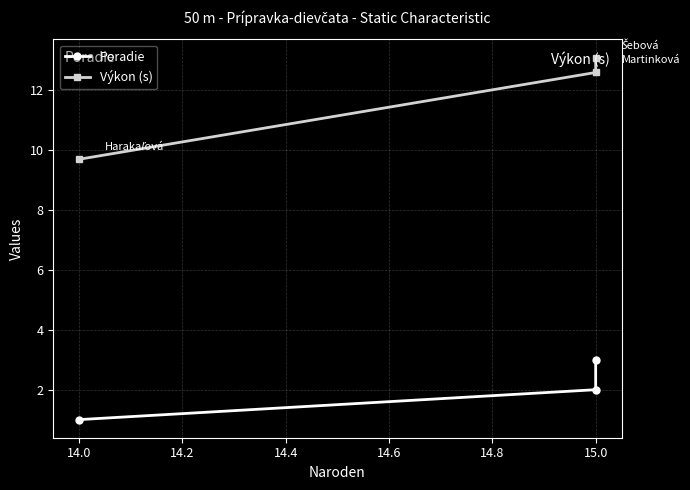

What position from the right is 14.0?

2